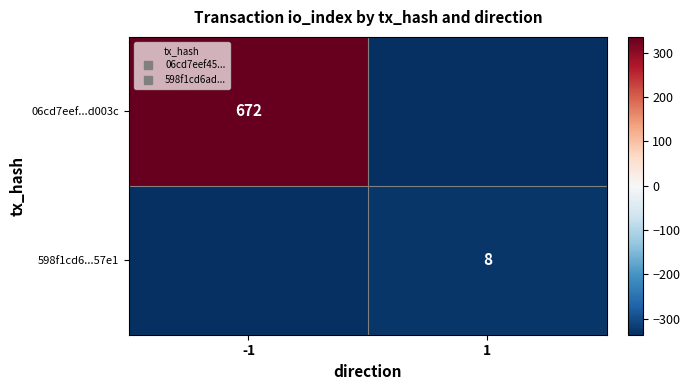

Which label corresponds to the smallest value in the chart?

1